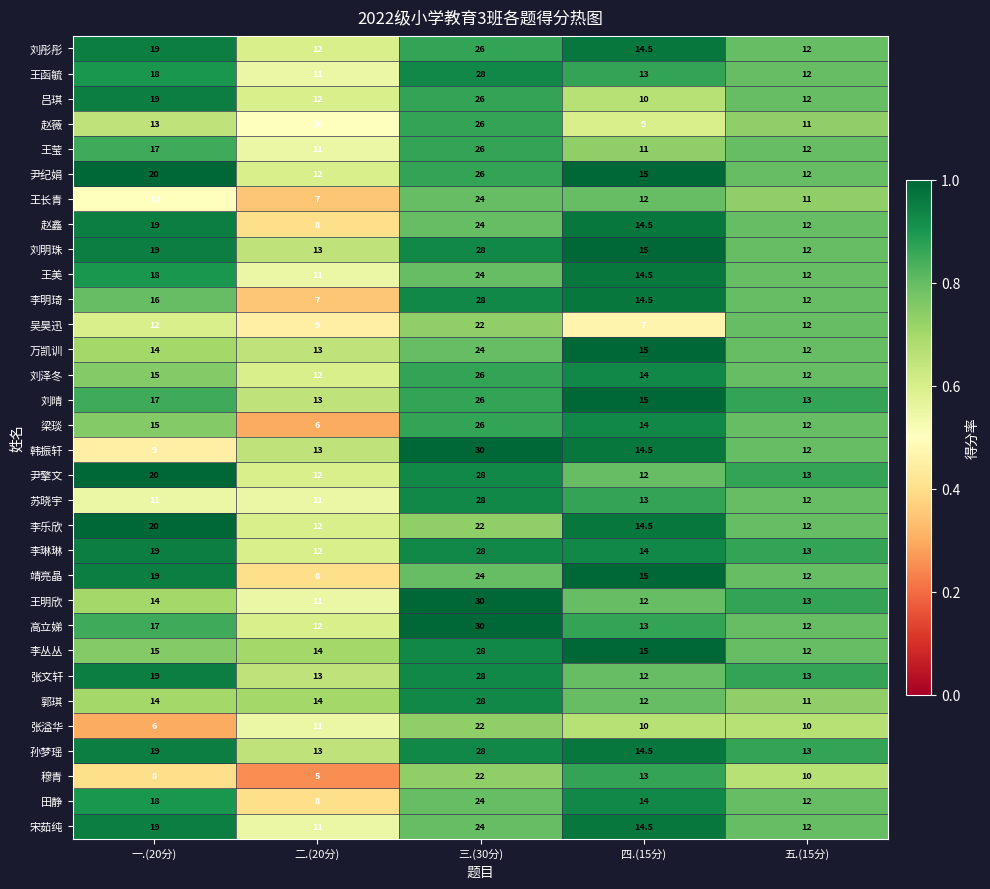

Where is 尹擎文 nearest to the value 20?

一.(20分)